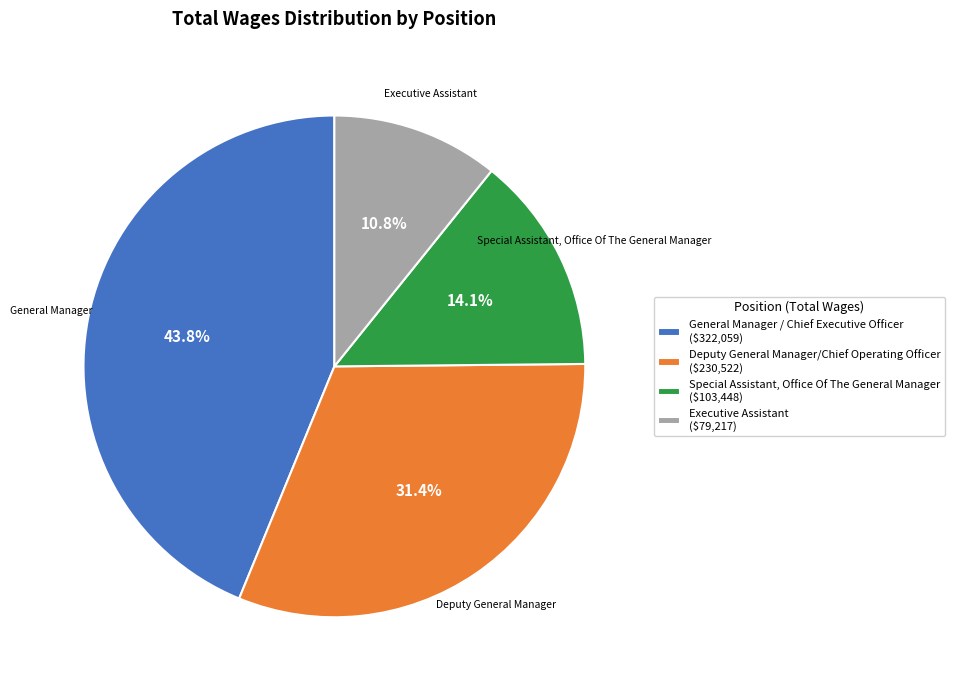

What is the ratio of the value at Special Assistant, Office Of The General Manager to the value at General Manager / Chief Executive Officer?

0.3